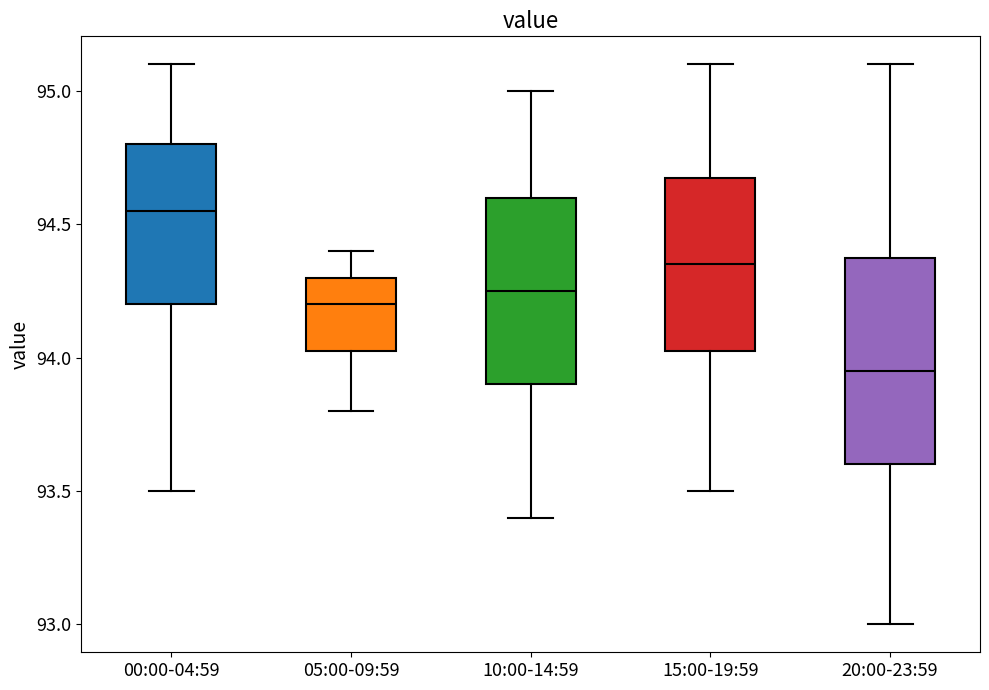

Where is the lower edge of the box for 20:00-23:59 on the y-axis? The values are not printed on the chart, so give them approximately, as read against the axis.

93.60